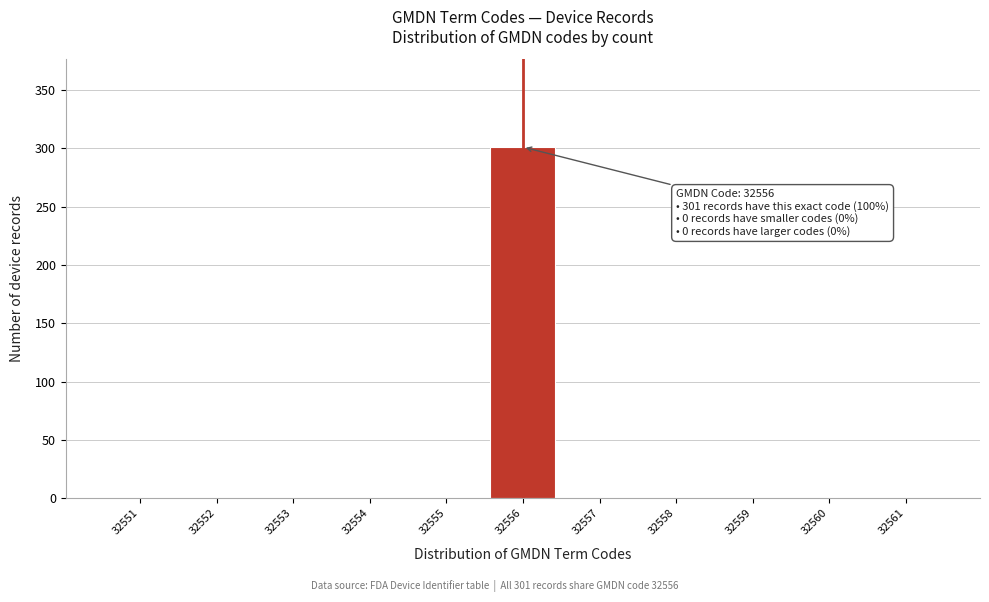

Reading right to left, extract all data points from this chart.

32561=0	32560=0	32559=0	32558=0	32557=0	32556=301	32555=0	32554=0	32553=0	32552=0	32551=0